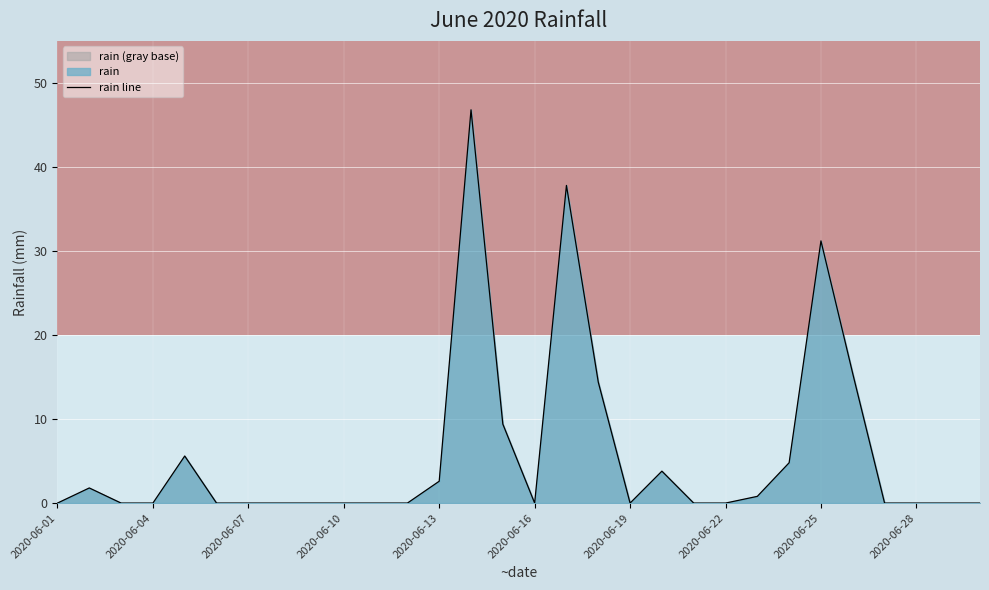

What is the difference between the maximum and minimum values?

46.8